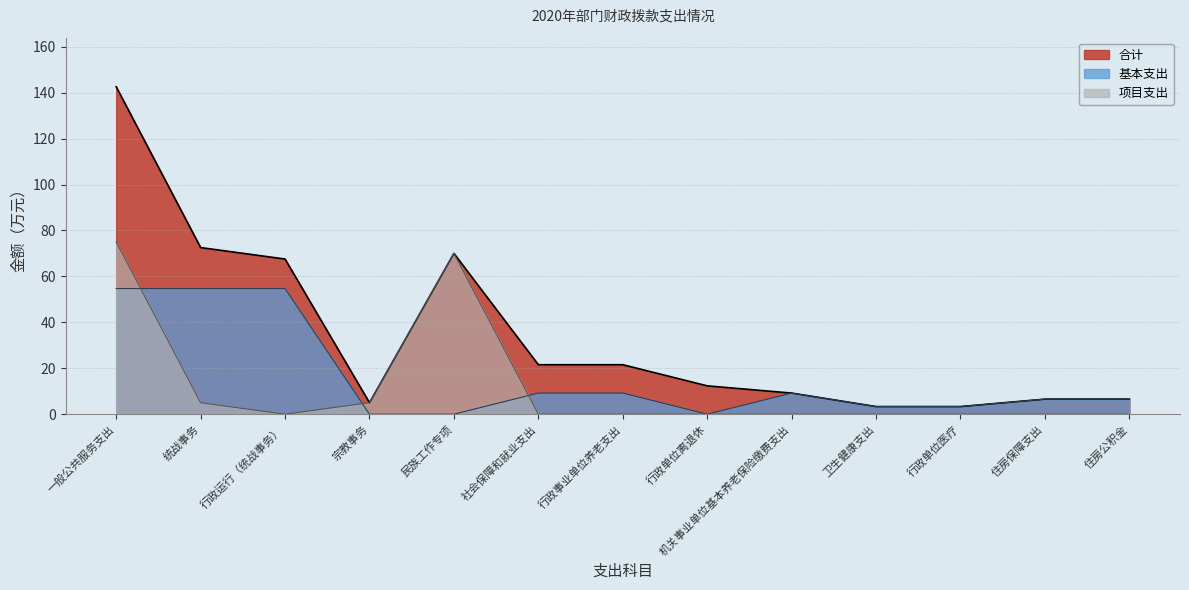

Which category has the highest value in the 合计 series?

一般公共服务支出